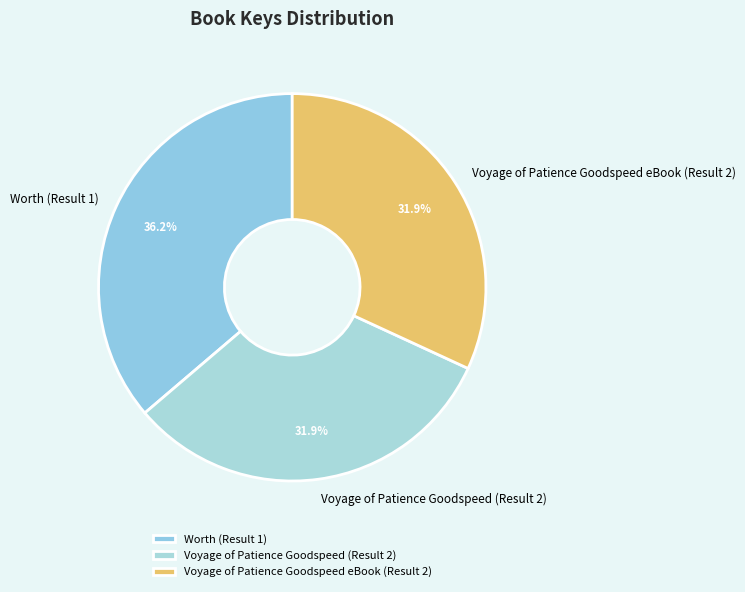

Is Voyage of Patience Goodspeed eBook (Result 2) the majority of the pie?

No